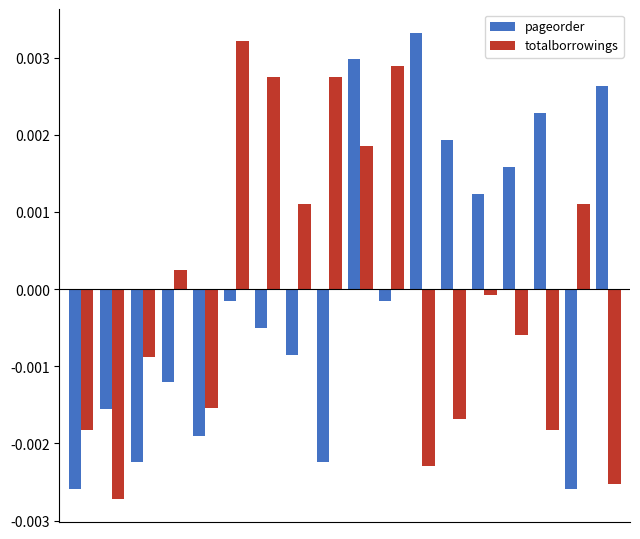

How many positive values does the totalborrowings series have?

8